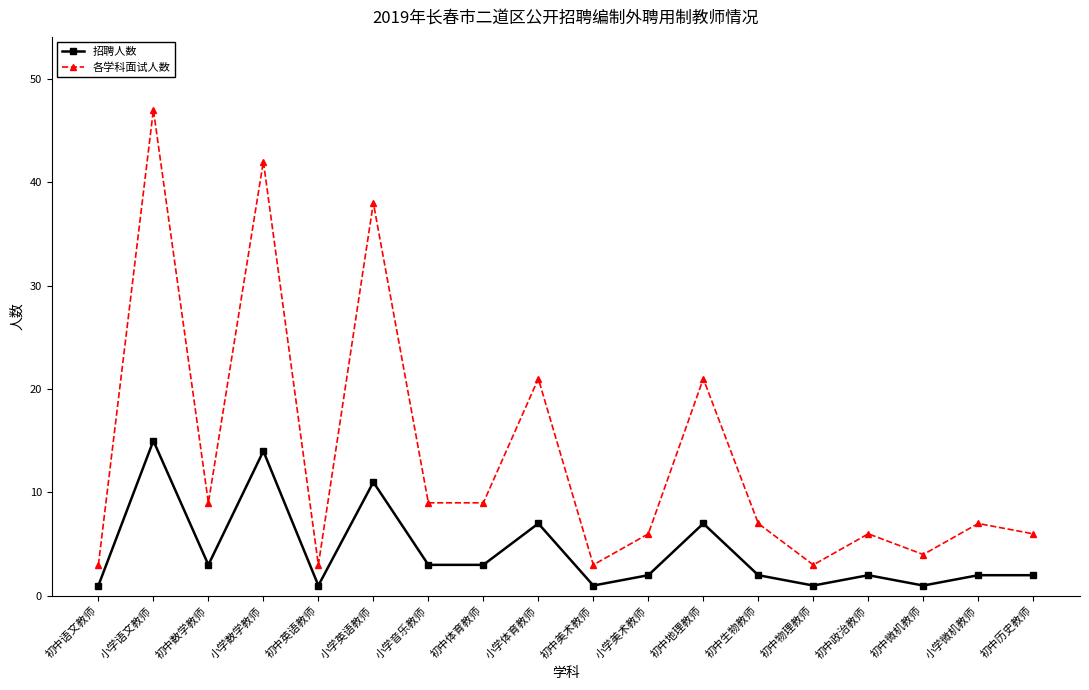

True or false: 招聘人数 has more than 0 interior local peaks.

True